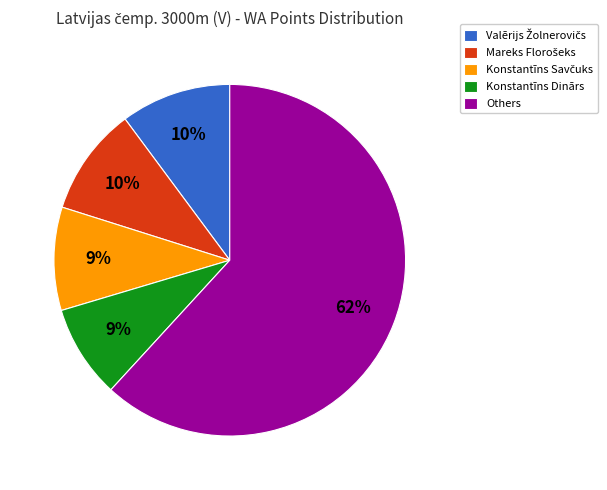

What is the largest slice in the pie chart?

Others